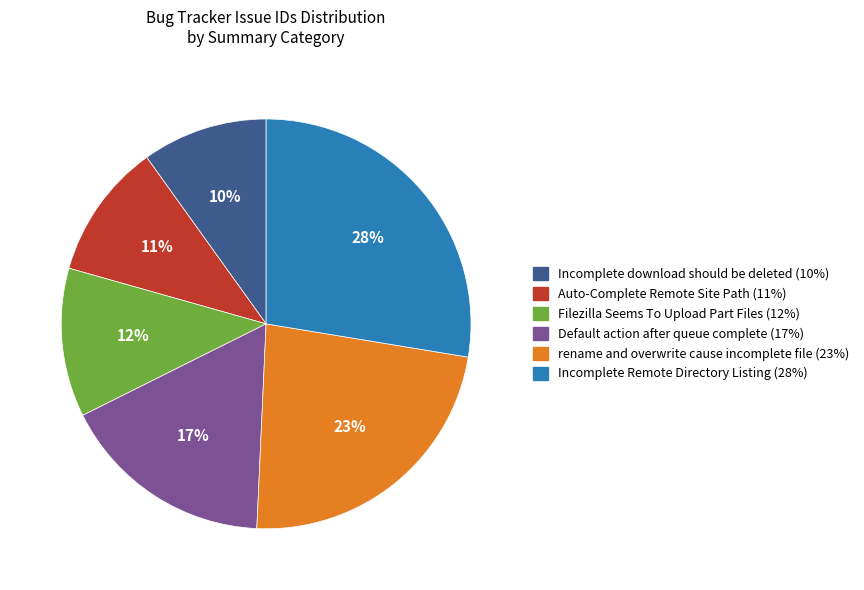

Do Auto-Complete Remote Site Path and Filezilla Seems To Upload Part Files together represent more than half of the pie?

No